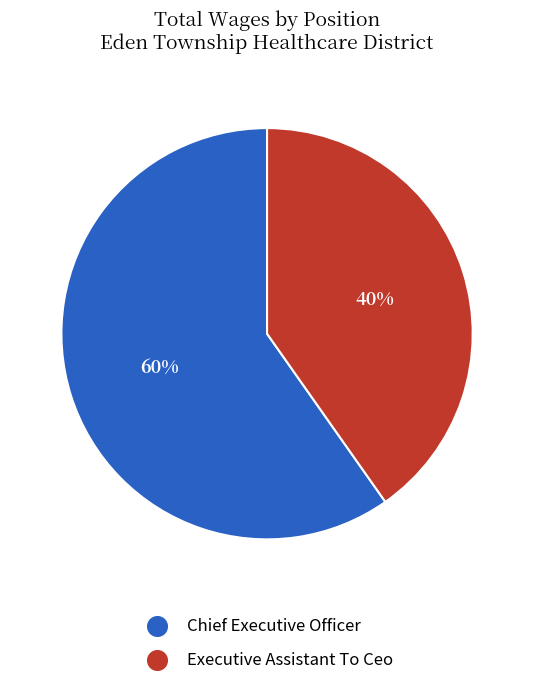

The Executive Assistant To Ceo slice represents 40% of the pie. True or false?

True